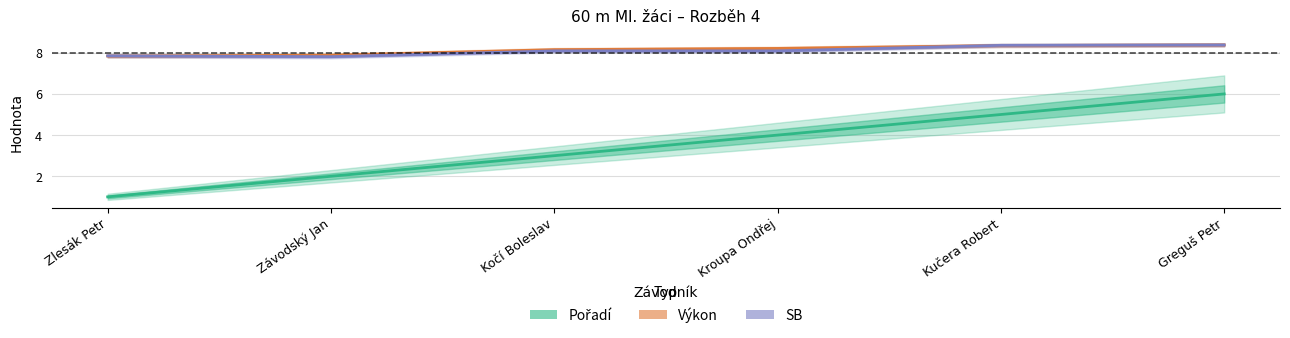

At which category is the sum across all series the highest?

Greguš Petr